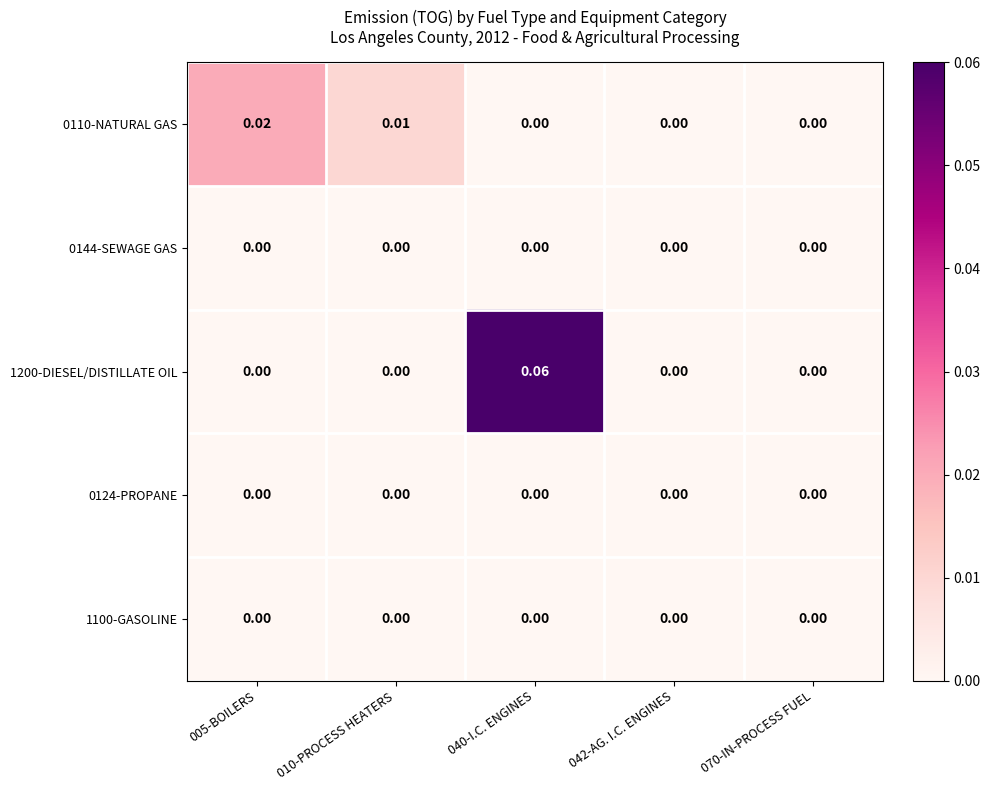

Which series changed the most between 040-I.C. ENGINES and 070-IN-PROCESS FUEL?

1200-DIESEL/DISTILLATE OIL